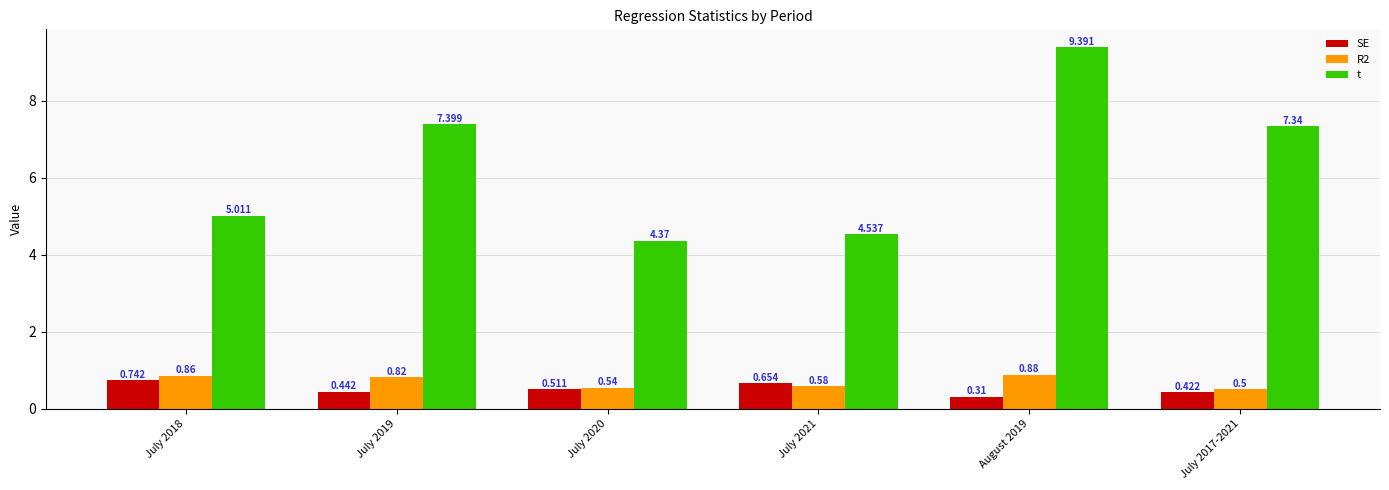

At which label is t closest to 6?

July 2018